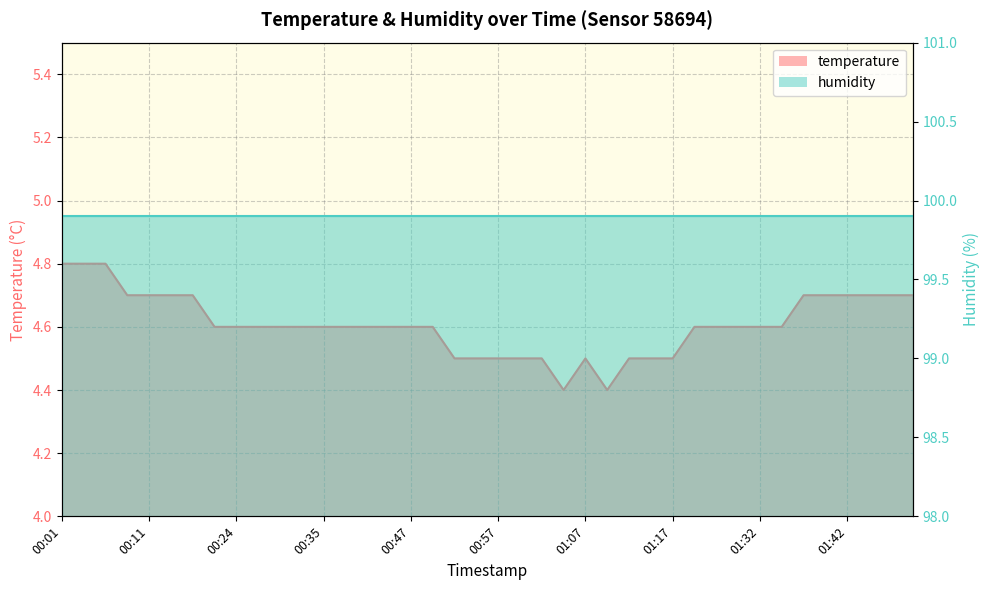

Read the value at 00:24.

4.6